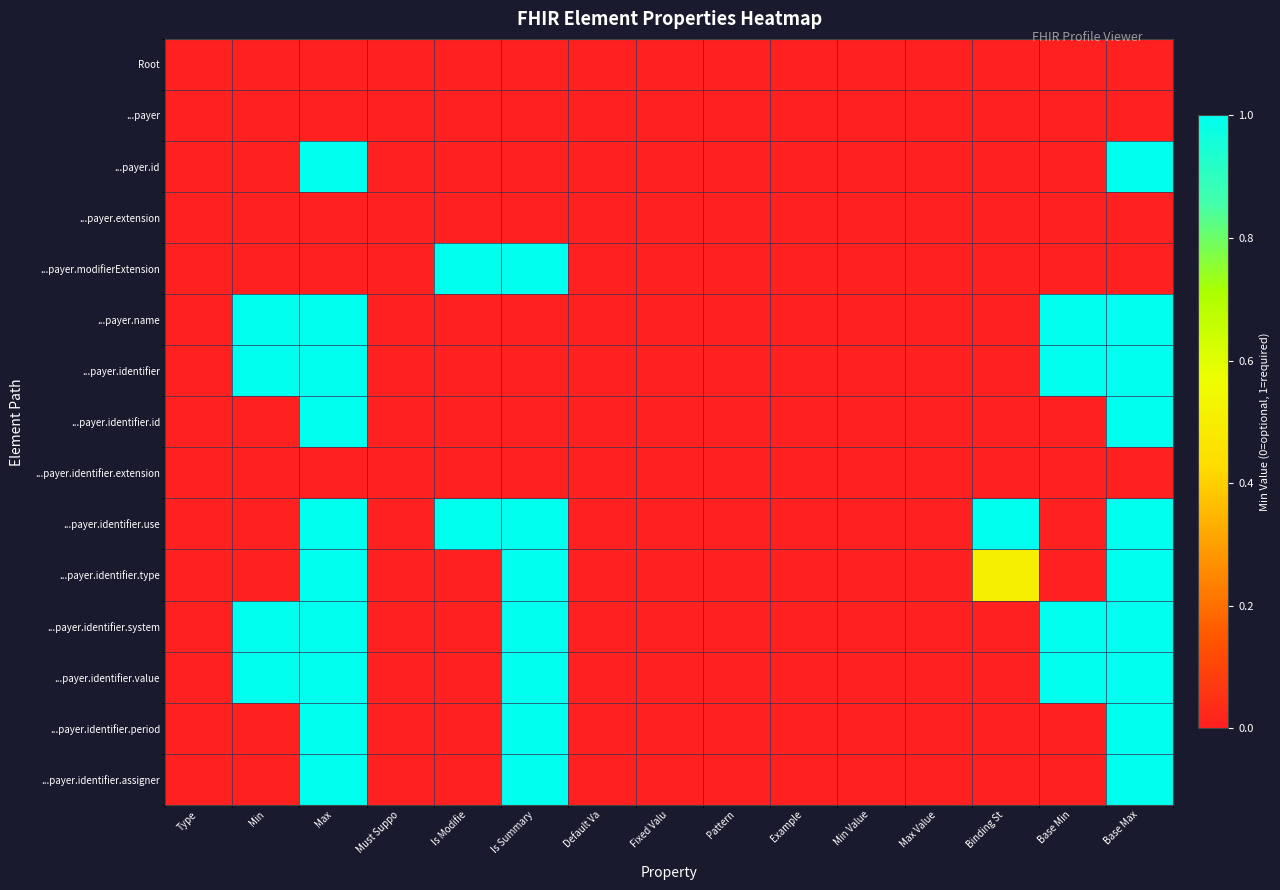

Reading right to left, extract all data points from this chart.

Root: Base Max=0.0	Base Min=0.0	Binding St=0.0	Max Value=0.0	Min Value=0.0	Example=0.0	Pattern=0.0	Fixed Valu=0.0	Default Va=0.0	Is Summary=0.0	Is Modifie=0.0	Must Suppo=0.0	Max=0.0	Min=0.0	Type=0.0
...payer: Base Max=0.0	Base Min=0.0	Binding St=0.0	Max Value=0.0	Min Value=0.0	Example=0.0	Pattern=0.0	Fixed Valu=0.0	Default Va=0.0	Is Summary=0.0	Is Modifie=0.0	Must Suppo=0.0	Max=0.0	Min=0.0	Type=0.0
...payer.id: Base Max=1.0	Base Min=0.0	Binding St=0.0	Max Value=0.0	Min Value=0.0	Example=0.0	Pattern=0.0	Fixed Valu=0.0	Default Va=0.0	Is Summary=0.0	Is Modifie=0.0	Must Suppo=0.0	Max=1.0	Min=0.0	Type=0.0
...payer.extension: Base Max=0.0	Base Min=0.0	Binding St=0.0	Max Value=0.0	Min Value=0.0	Example=0.0	Pattern=0.0	Fixed Valu=0.0	Default Va=0.0	Is Summary=0.0	Is Modifie=0.0	Must Suppo=0.0	Max=0.0	Min=0.0	Type=0.0
...payer.modifierExtension: Base Max=0.0	Base Min=0.0	Binding St=0.0	Max Value=0.0	Min Value=0.0	Example=0.0	Pattern=0.0	Fixed Valu=0.0	Default Va=0.0	Is Summary=1.0	Is Modifie=1.0	Must Suppo=0.0	Max=0.0	Min=0.0	Type=0.0
...payer.name: Base Max=1.0	Base Min=1.0	Binding St=0.0	Max Value=0.0	Min Value=0.0	Example=0.0	Pattern=0.0	Fixed Valu=0.0	Default Va=0.0	Is Summary=0.0	Is Modifie=0.0	Must Suppo=0.0	Max=1.0	Min=1.0	Type=0.0
...payer.identifier: Base Max=1.0	Base Min=1.0	Binding St=0.0	Max Value=0.0	Min Value=0.0	Example=0.0	Pattern=0.0	Fixed Valu=0.0	Default Va=0.0	Is Summary=0.0	Is Modifie=0.0	Must Suppo=0.0	Max=1.0	Min=1.0	Type=0.0
...payer.identifier.id: Base Max=1.0	Base Min=0.0	Binding St=0.0	Max Value=0.0	Min Value=0.0	Example=0.0	Pattern=0.0	Fixed Valu=0.0	Default Va=0.0	Is Summary=0.0	Is Modifie=0.0	Must Suppo=0.0	Max=1.0	Min=0.0	Type=0.0
...payer.identifier.extension: Base Max=0.0	Base Min=0.0	Binding St=0.0	Max Value=0.0	Min Value=0.0	Example=0.0	Pattern=0.0	Fixed Valu=0.0	Default Va=0.0	Is Summary=0.0	Is Modifie=0.0	Must Suppo=0.0	Max=0.0	Min=0.0	Type=0.0
...payer.identifier.use: Base Max=1.0	Base Min=0.0	Binding St=1.0	Max Value=0.0	Min Value=0.0	Example=0.0	Pattern=0.0	Fixed Valu=0.0	Default Va=0.0	Is Summary=1.0	Is Modifie=1.0	Must Suppo=0.0	Max=1.0	Min=0.0	Type=0.0
...payer.identifier.type: Base Max=1.0	Base Min=0.0	Binding St=0.5	Max Value=0.0	Min Value=0.0	Example=0.0	Pattern=0.0	Fixed Valu=0.0	Default Va=0.0	Is Summary=1.0	Is Modifie=0.0	Must Suppo=0.0	Max=1.0	Min=0.0	Type=0.0
...payer.identifier.system: Base Max=1.0	Base Min=1.0	Binding St=0.0	Max Value=0.0	Min Value=0.0	Example=0.0	Pattern=0.0	Fixed Valu=0.0	Default Va=0.0	Is Summary=1.0	Is Modifie=0.0	Must Suppo=0.0	Max=1.0	Min=1.0	Type=0.0
...payer.identifier.value: Base Max=1.0	Base Min=1.0	Binding St=0.0	Max Value=0.0	Min Value=0.0	Example=0.0	Pattern=0.0	Fixed Valu=0.0	Default Va=0.0	Is Summary=1.0	Is Modifie=0.0	Must Suppo=0.0	Max=1.0	Min=1.0	Type=0.0
...payer.identifier.period: Base Max=1.0	Base Min=0.0	Binding St=0.0	Max Value=0.0	Min Value=0.0	Example=0.0	Pattern=0.0	Fixed Valu=0.0	Default Va=0.0	Is Summary=1.0	Is Modifie=0.0	Must Suppo=0.0	Max=1.0	Min=0.0	Type=0.0
...payer.identifier.assigner: Base Max=1.0	Base Min=0.0	Binding St=0.0	Max Value=0.0	Min Value=0.0	Example=0.0	Pattern=0.0	Fixed Valu=0.0	Default Va=0.0	Is Summary=1.0	Is Modifie=0.0	Must Suppo=0.0	Max=1.0	Min=0.0	Type=0.0